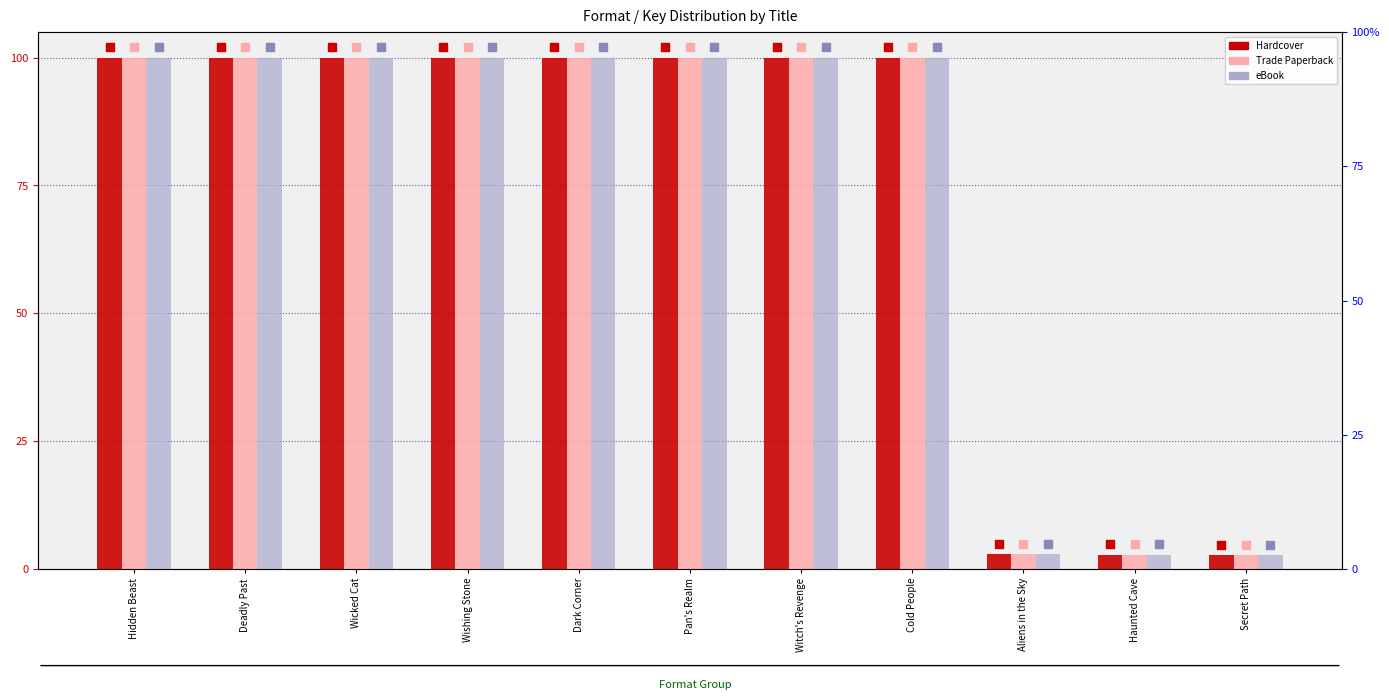

At which category is the sum across all series the highest?

Hidden Beast